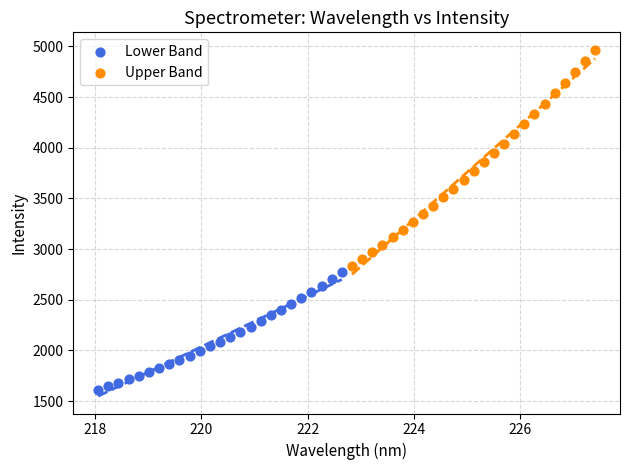

Which series reaches the minimum Y coordinate?

Lower Band